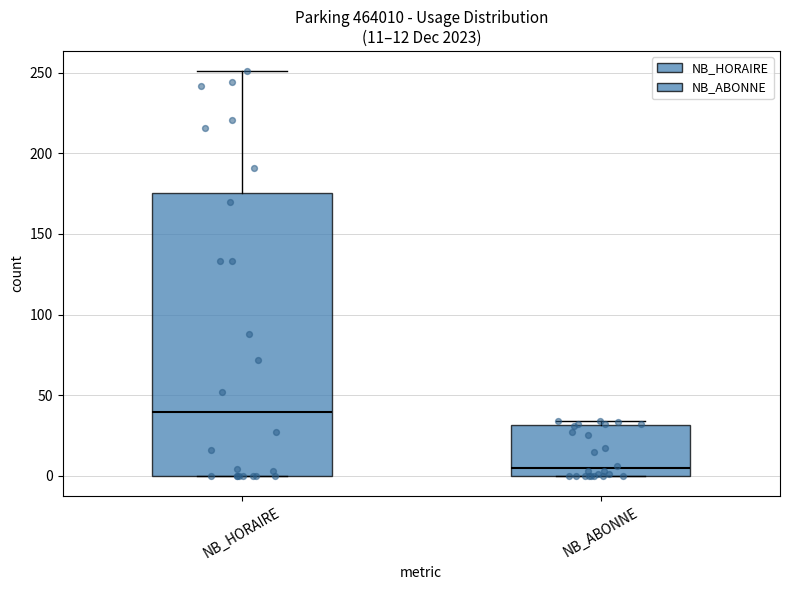

Comparing the boxes themselves (not the whiskers), which one is the tallest?

NB_HORAIRE